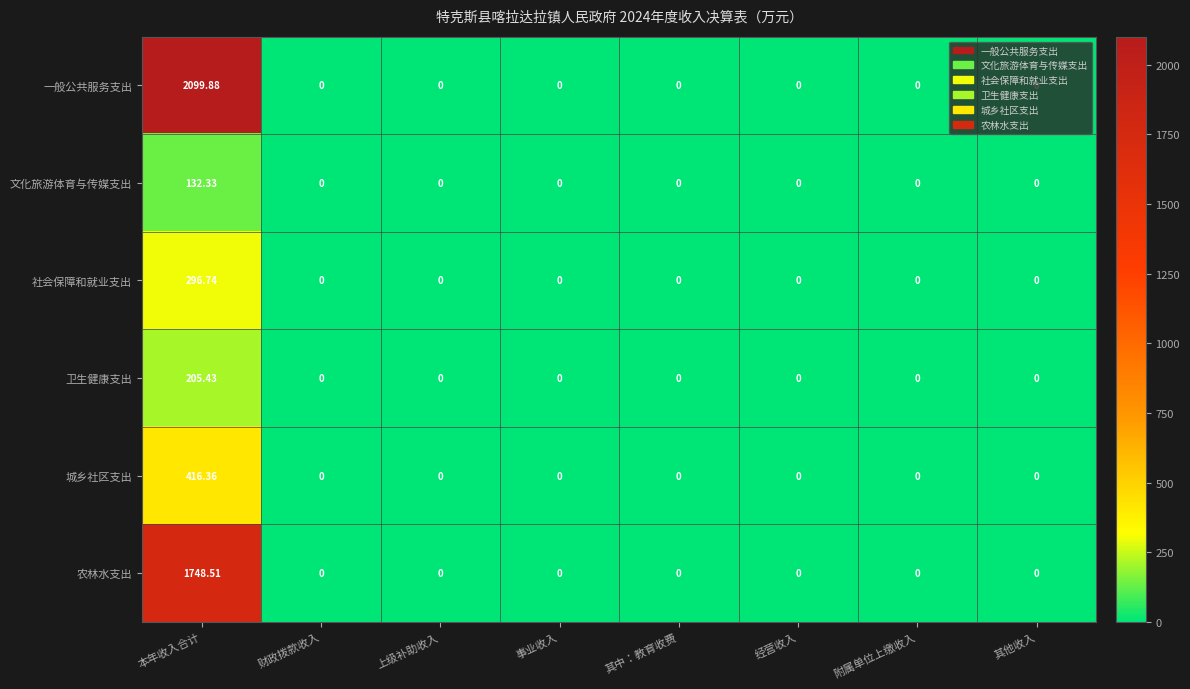

At which category is the sum across all series the highest?

本年收入合计